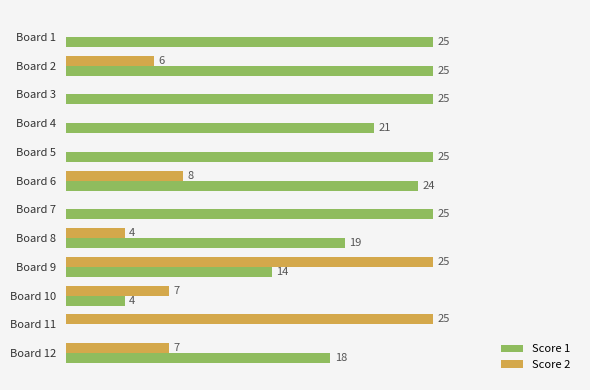

Where is Score 2 nearest to the value 12?

Board 6